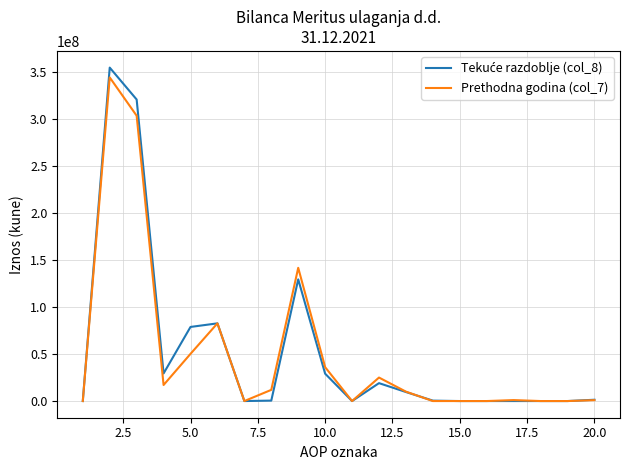

Does the chart have visible grid lines?

Yes